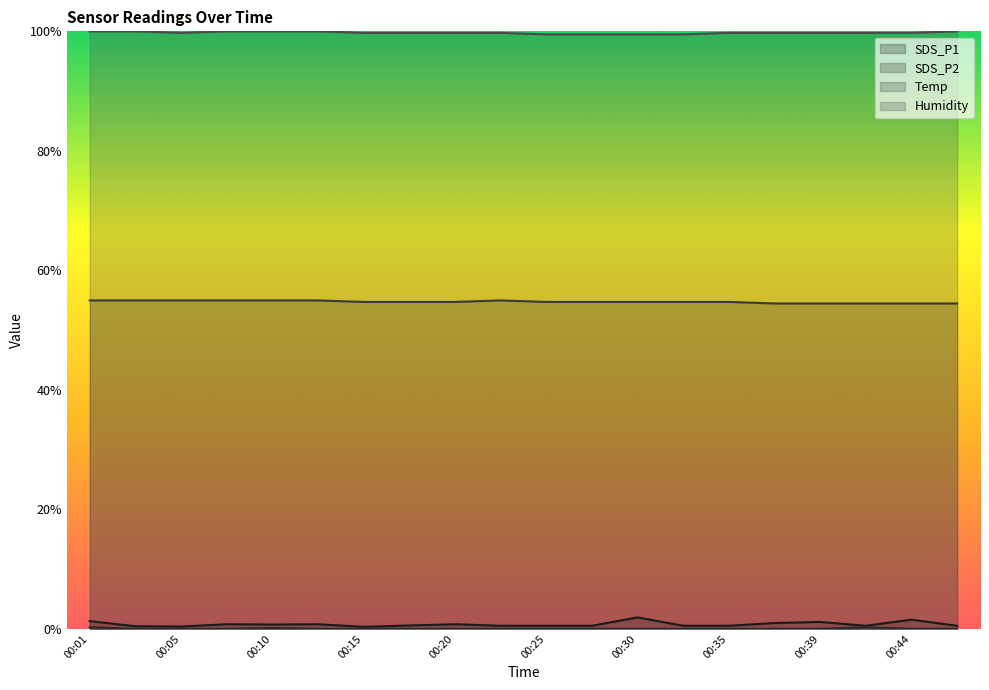

True or false: Temp and SDS_P1 cross at least once.

False